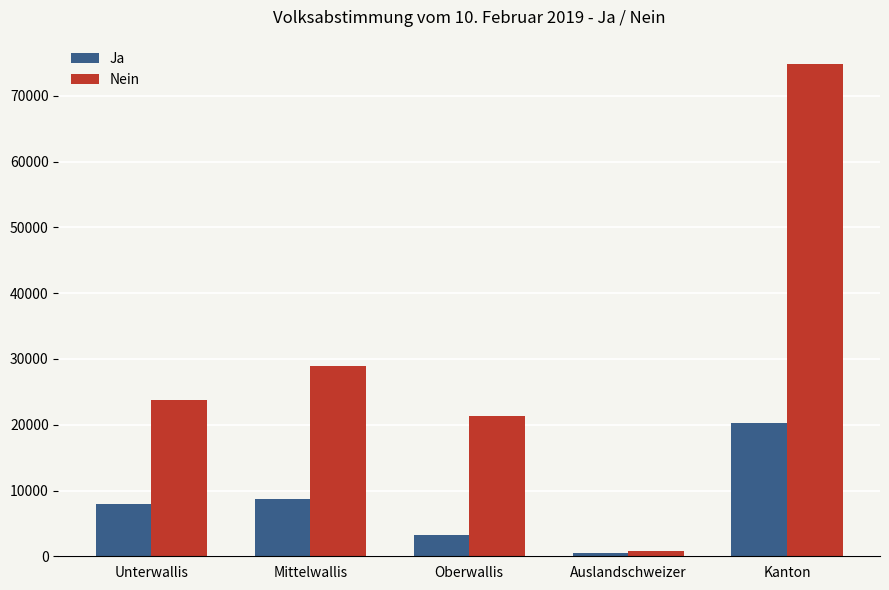

Count the number of categories in the chart.

5